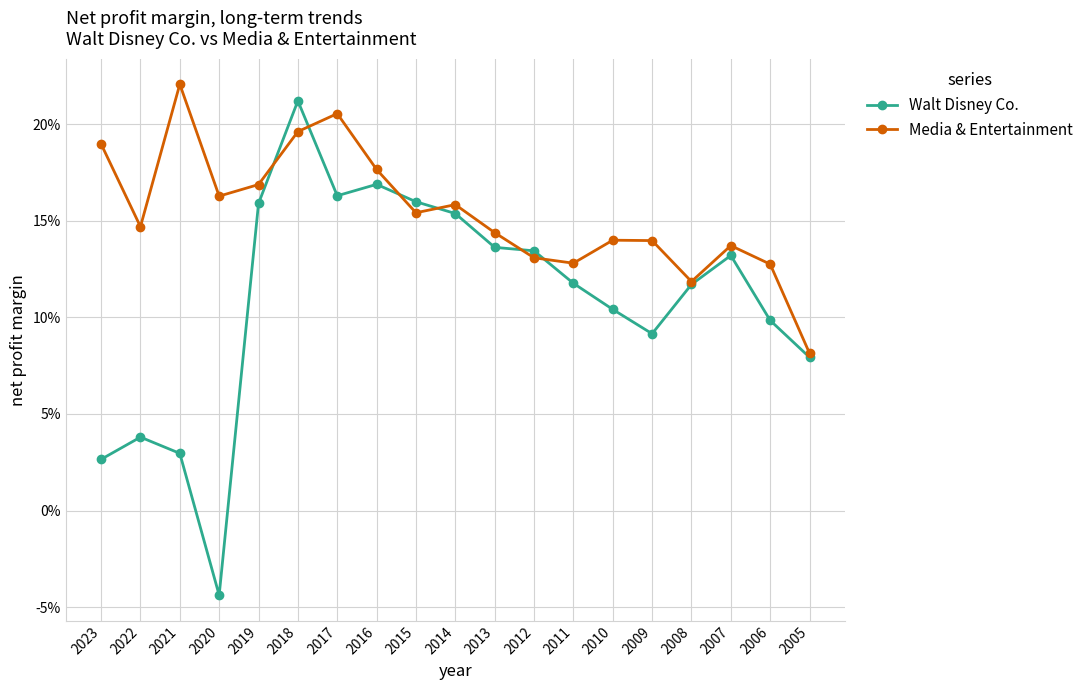

Which series has the widest spread of values?

Walt Disney Co.